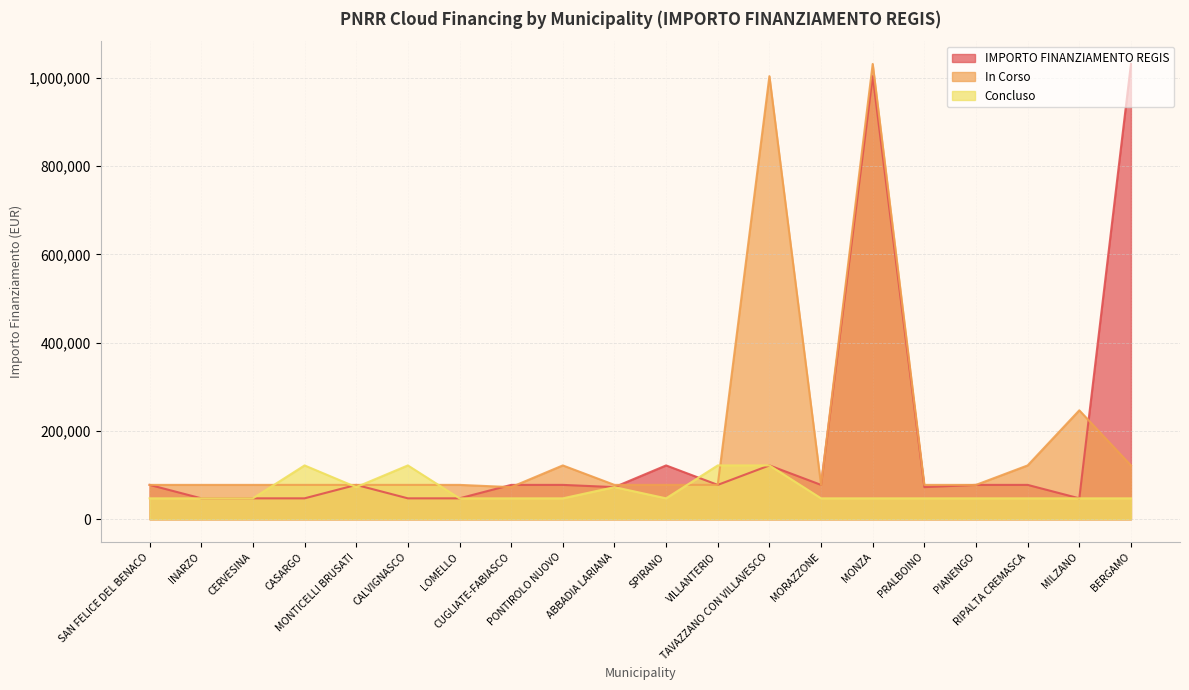

Which series has the widest spread of values?

IMPORTO FINANZIAMENTO REGIS